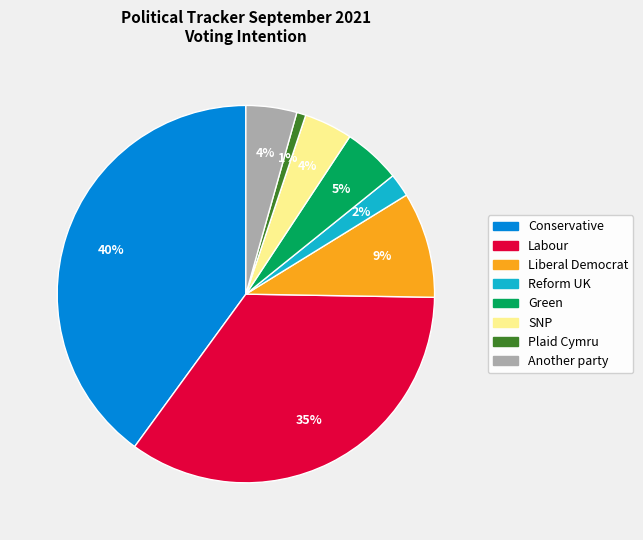

To the nearest percent, what percentage of the pie is Liberal Democrat?

9%